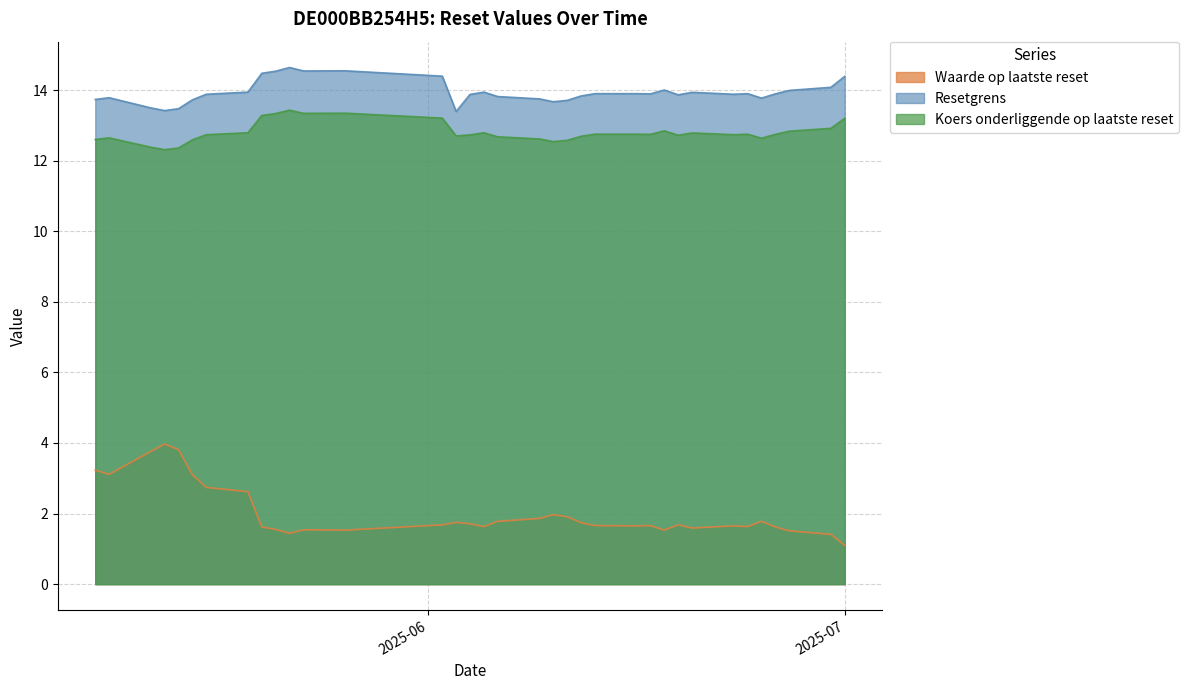

Does the chart display data point markers on the line(s)?

No